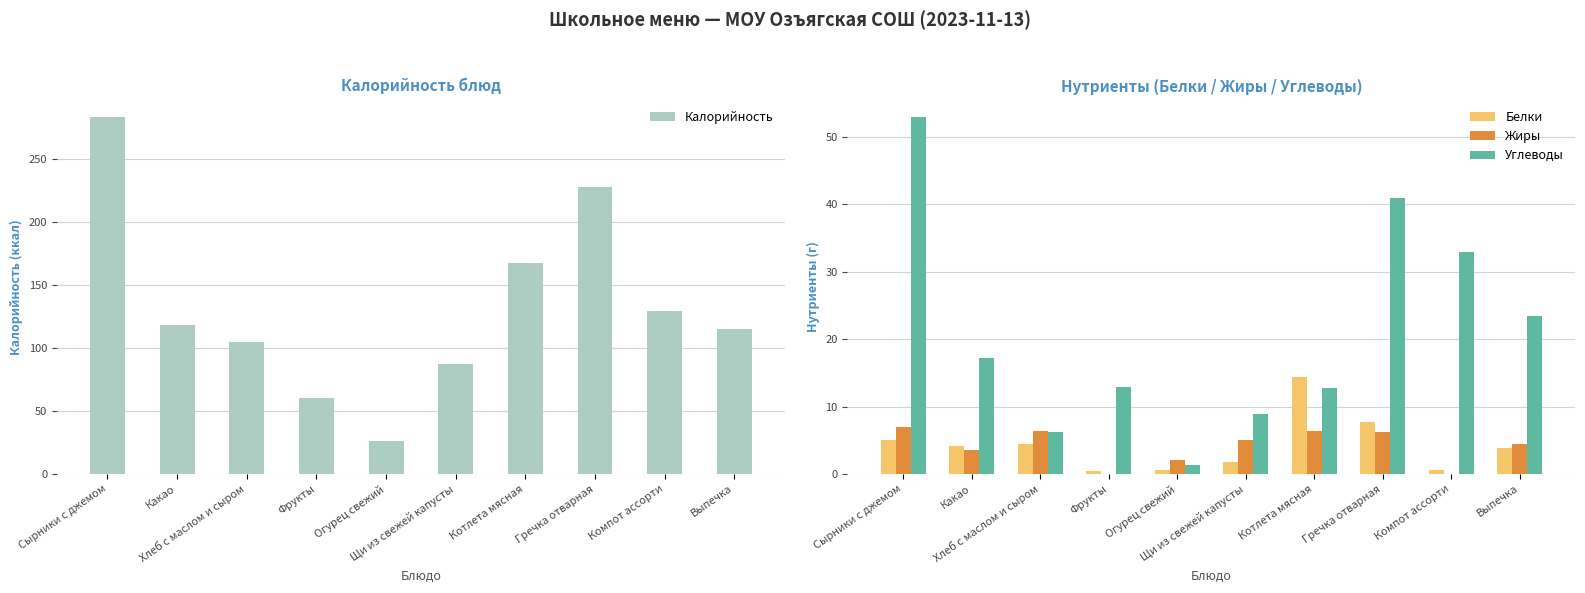

Where is Калорийность nearest to the value 154?

Котлета мясная